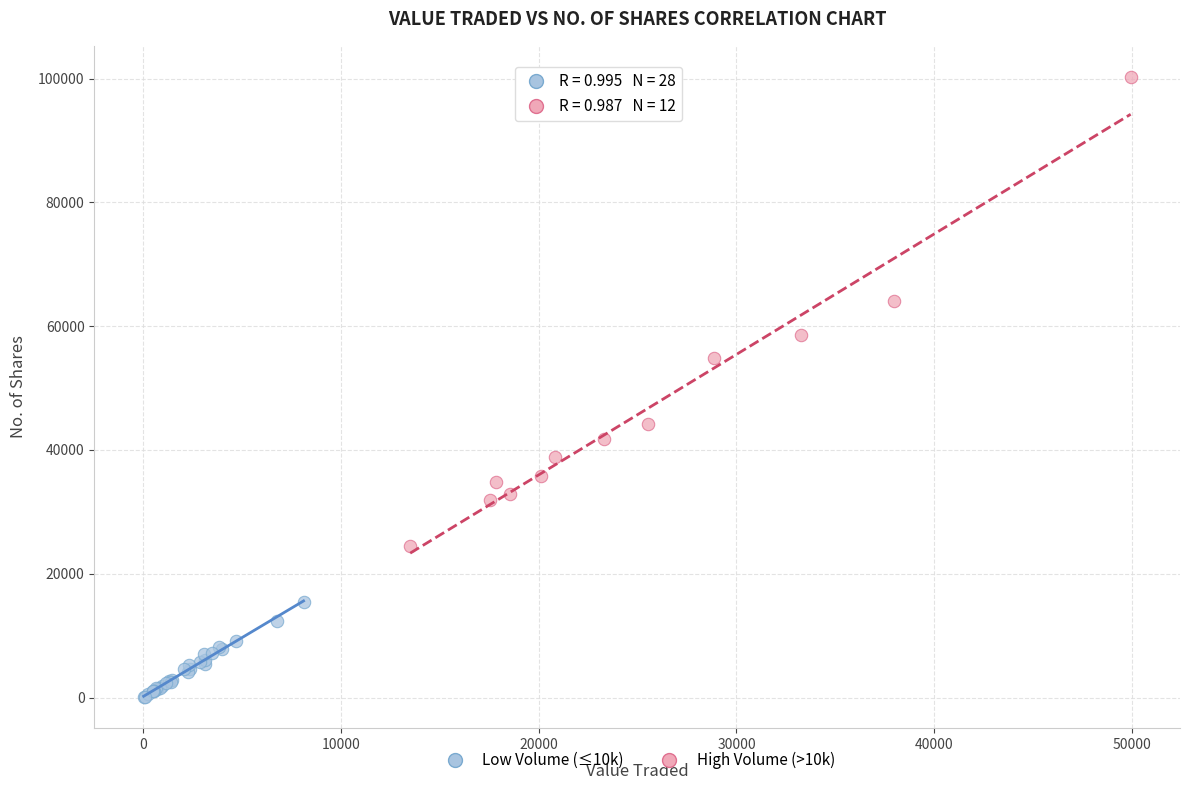

Which series contains the lowest Y value?

Low Volume (≤10k)